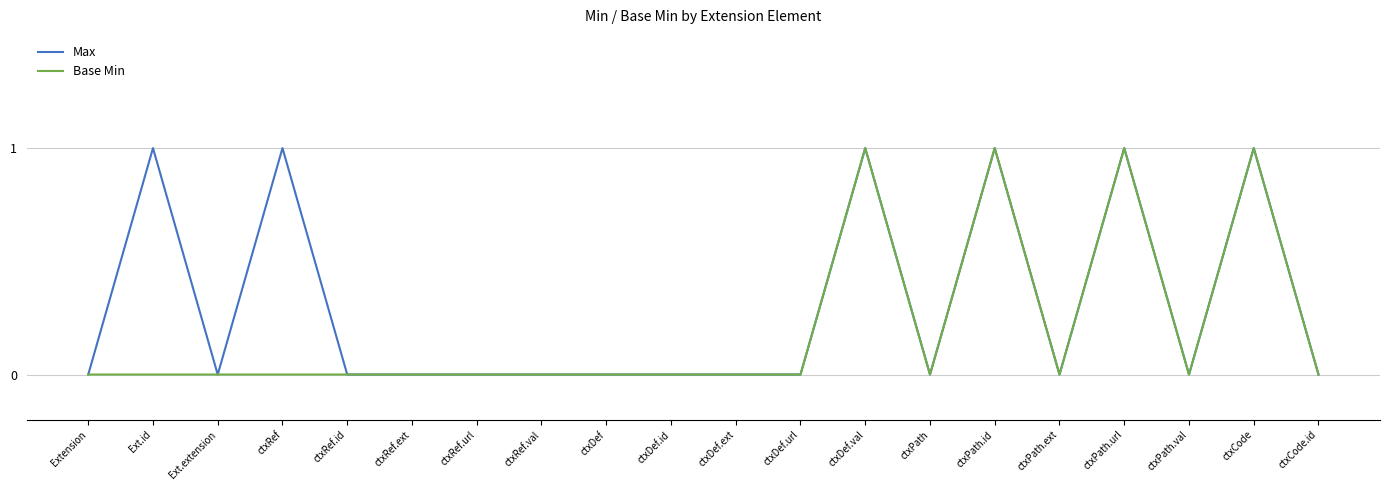

True or false: Base Min has more than 0 interior local peaks.

True